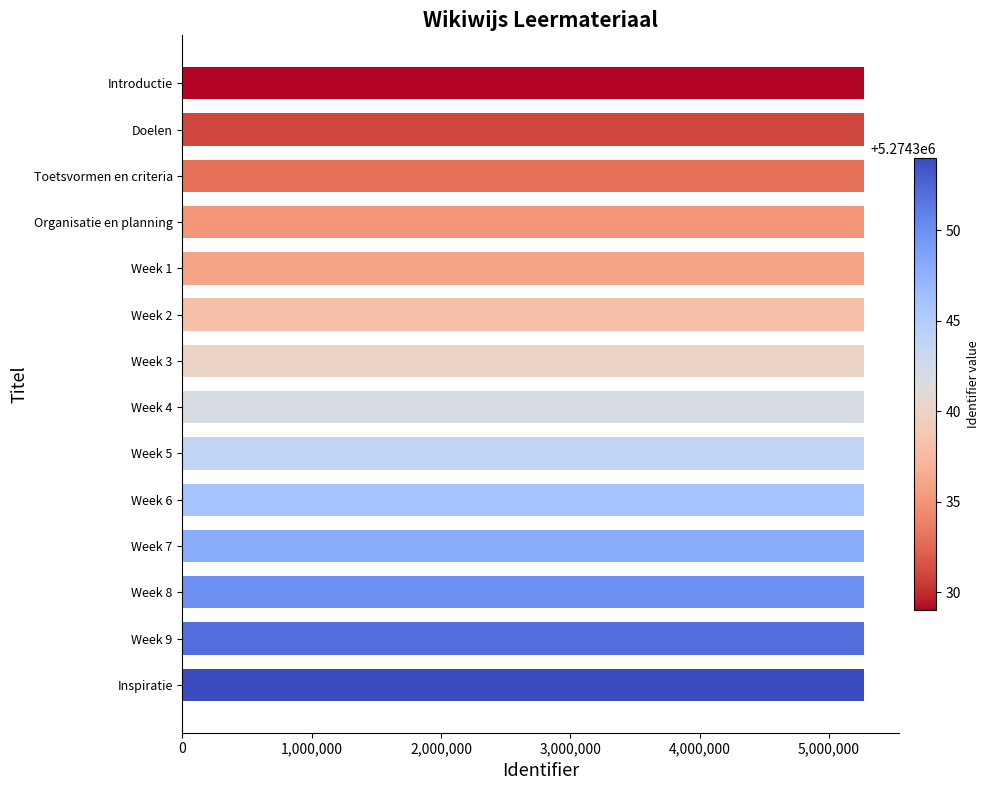

What is the average value?

5274341